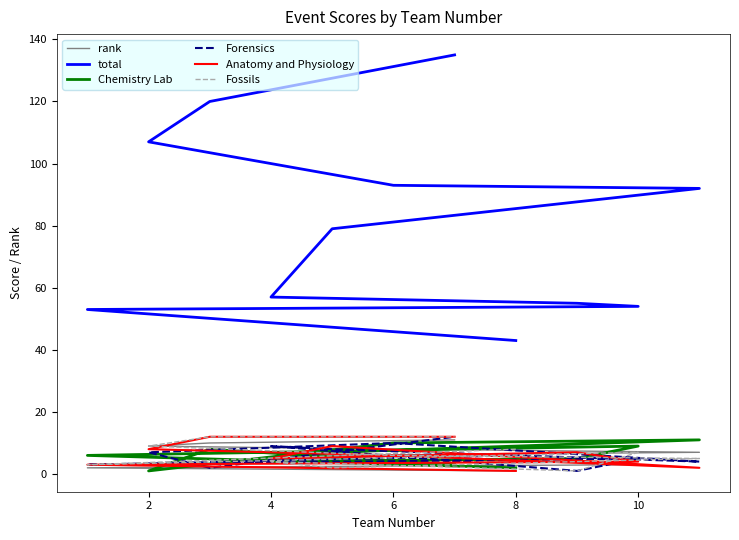

How many data points in total are less than 79?

5